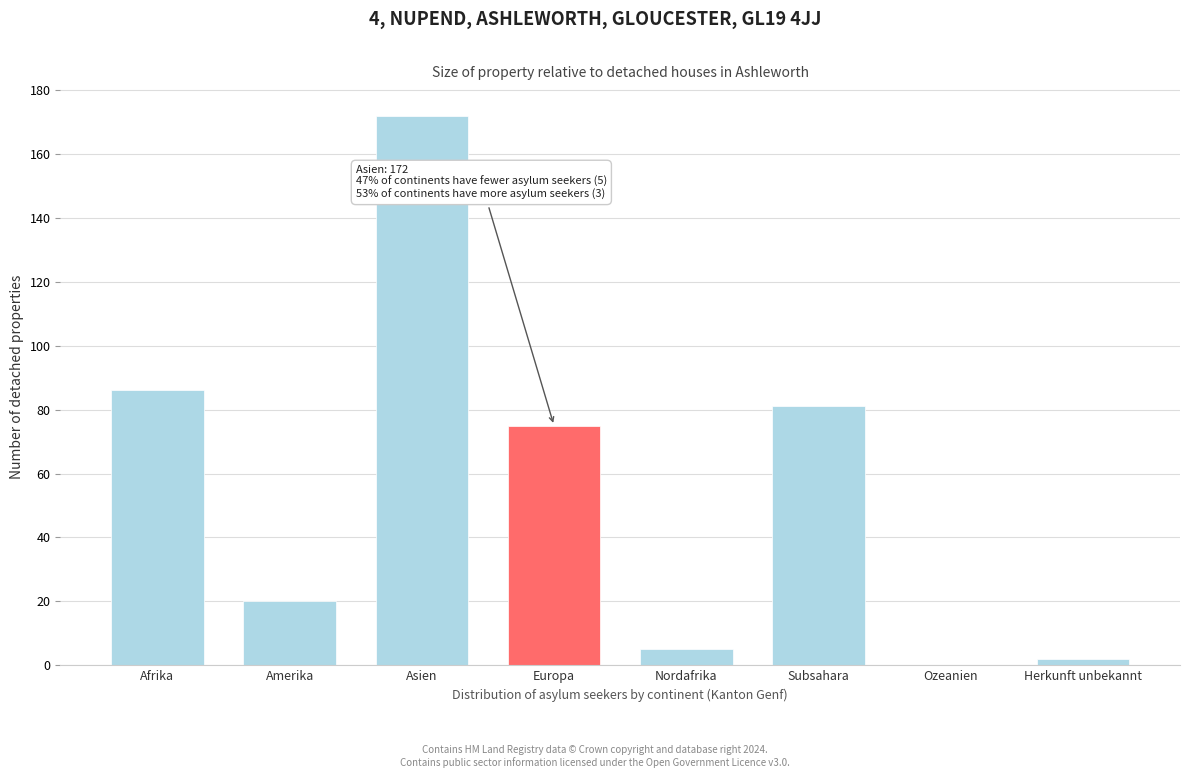

Reading right to left, what are all the values shown in this chart?

Herkunft unbekannt=2	Ozeanien=0	Subsahara=81	Nordafrika=5	Europa=75	Asien=172	Amerika=20	Afrika=86